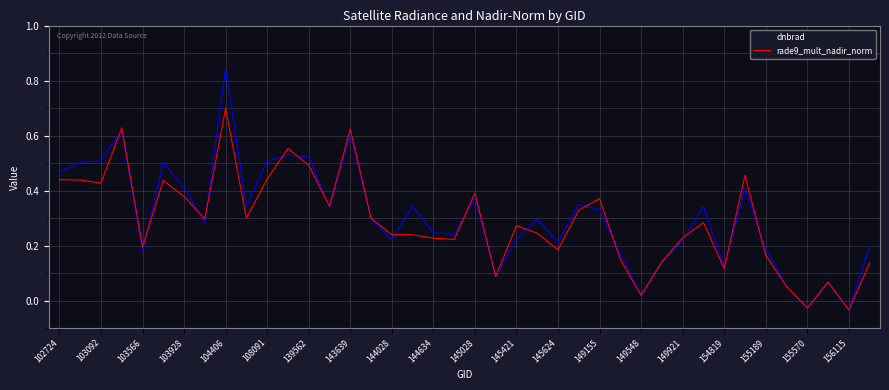

What are all the series names shown in the legend?

dnbrad, rade9_mult_nadir_norm